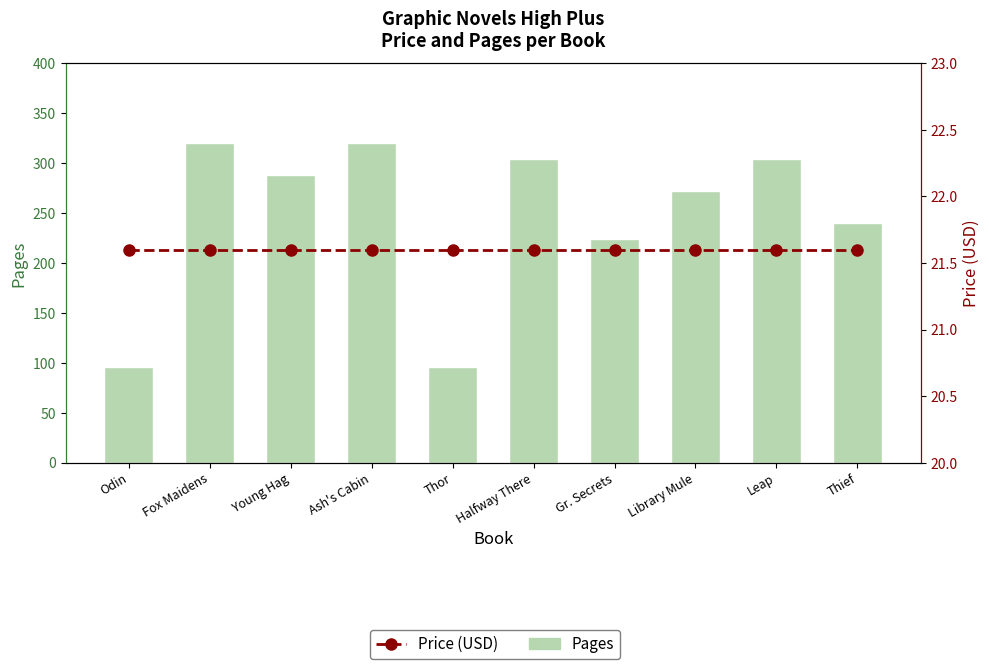

What is the sum of the Price (USD) values at Halfway There and Odin?

43.2